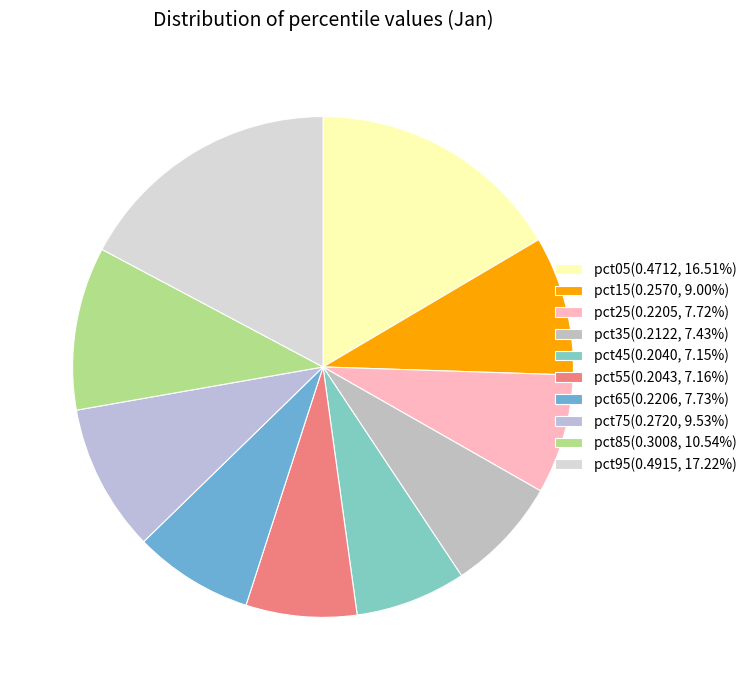

Combined, what portion of the pie is pct25 and pct55?

14.9%